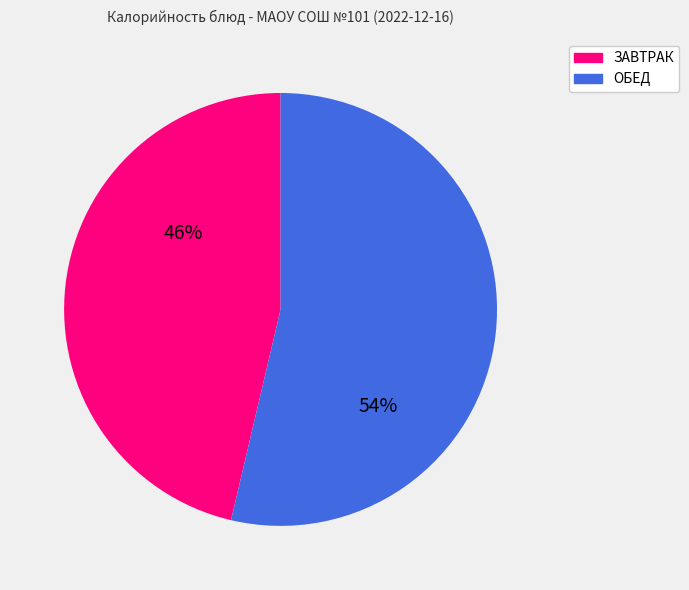

Rank the categories by value from highest to lowest.

ОБЕД, ЗАВТРАК